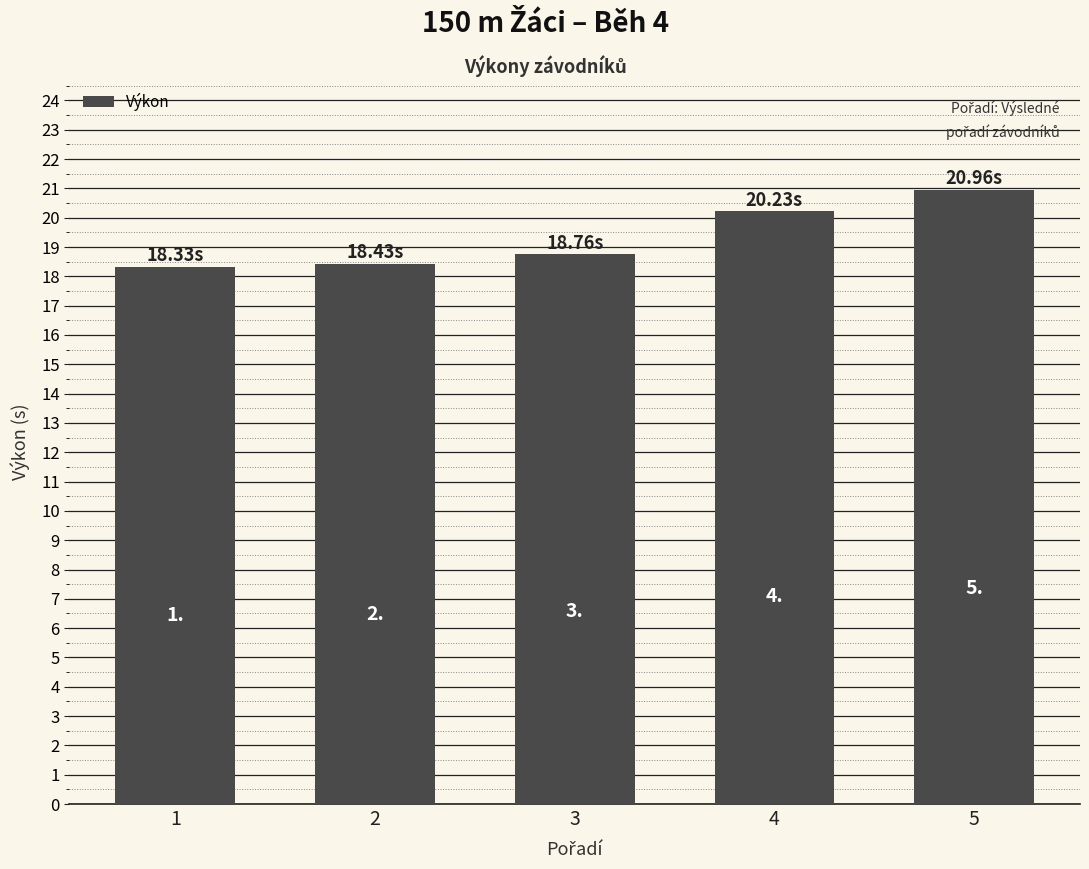

What is the smallest value displayed?

18.3